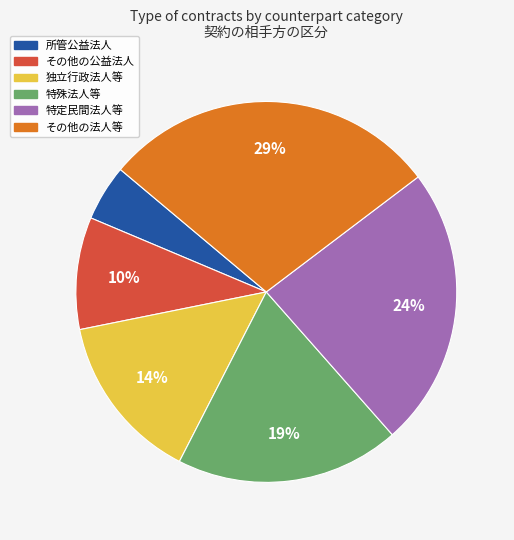

What percentage is the 特殊法人等 slice, to the nearest percent?

19%